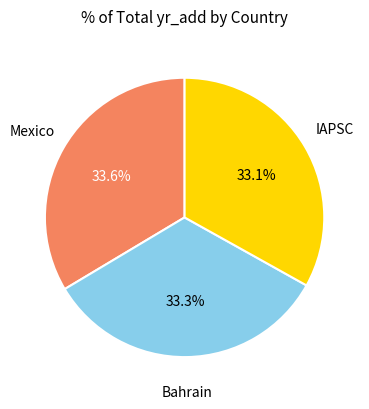

Is there any slice that represents more than half of the pie?

No